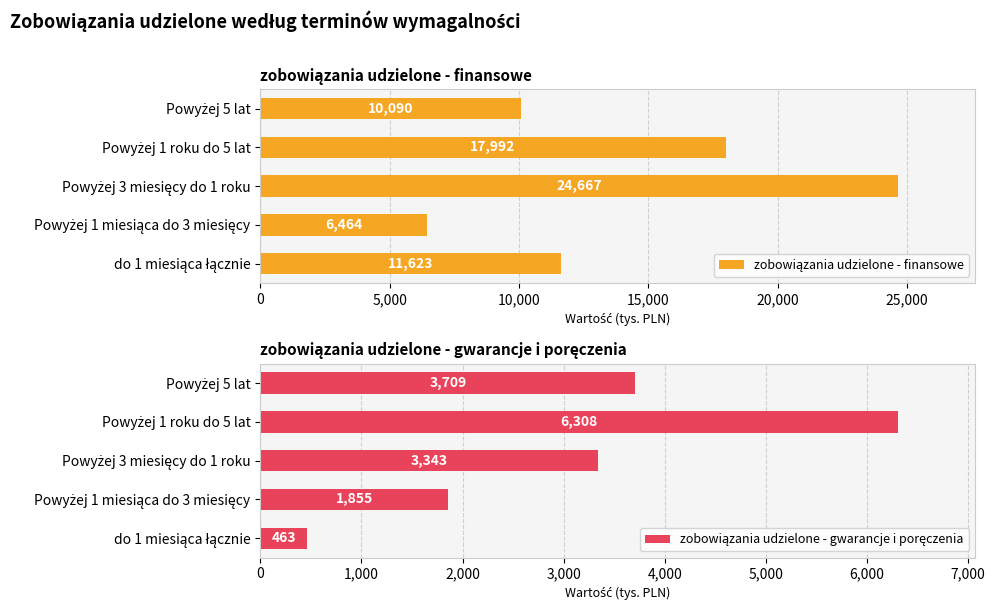

What is the total value across all series at Powyżej 5 lat?

13799